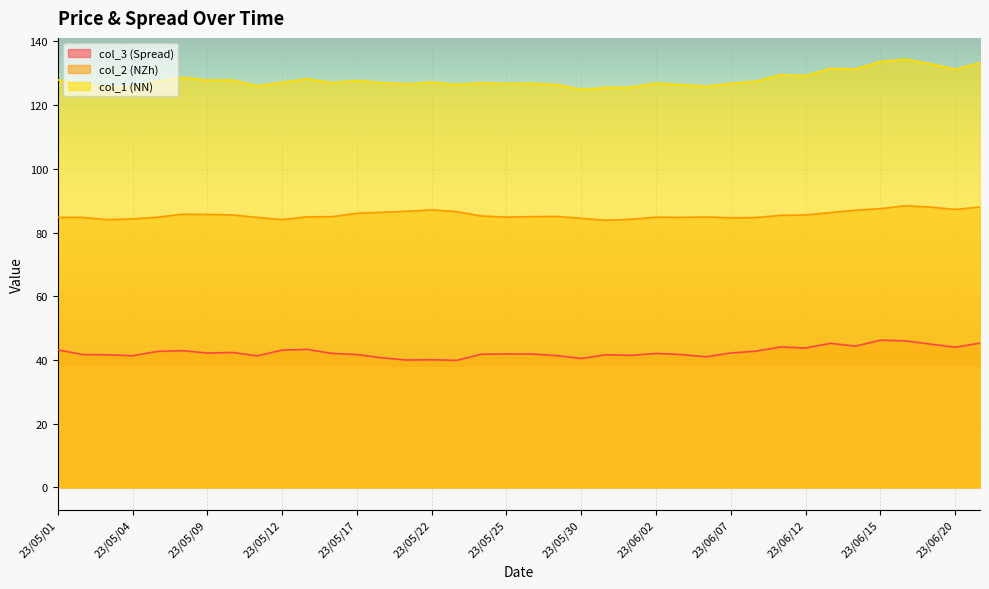

How many lines are shown in the chart?

3